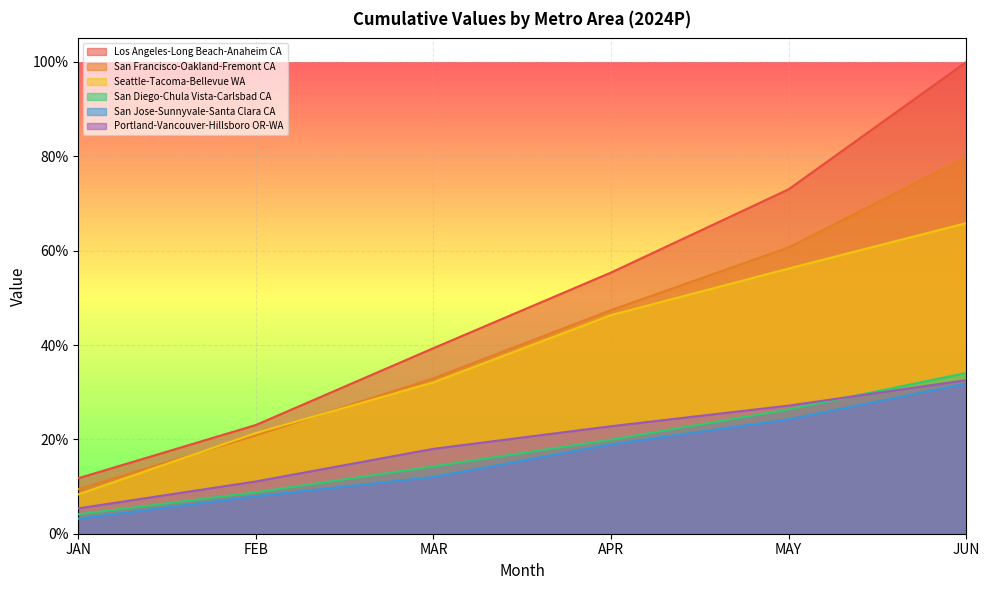

How many categories are shown in the chart?

6